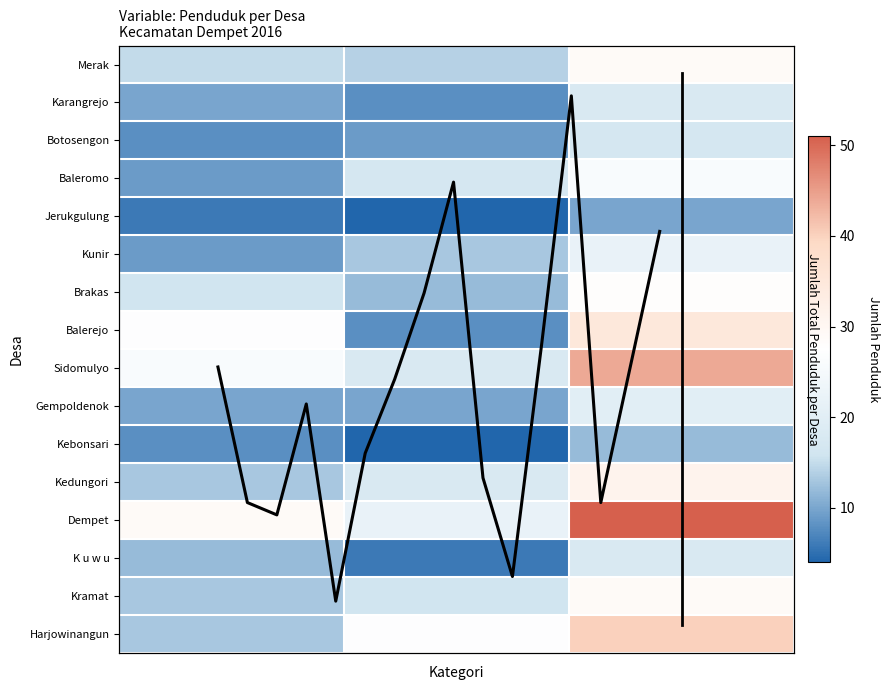

Count the number of categories in the chart.

3